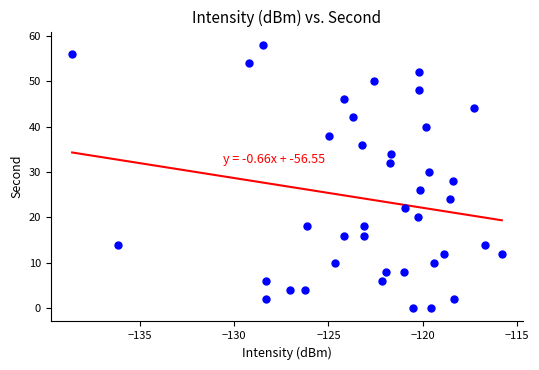

What is the range of Y values (max minus min)?

58